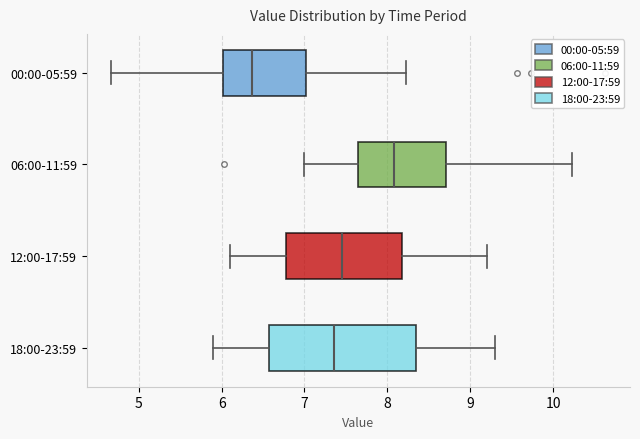

Where is the left edge of the box for 00:00-05:59 on the x-axis? The values are not printed on the chart, so give them approximately, as read against the axis.

6.0